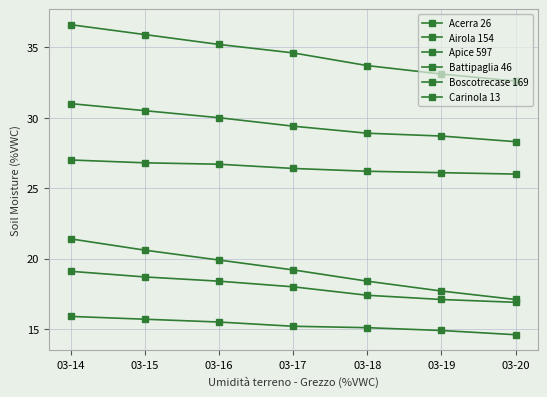

Is this an area chart (filled region under the line)?

No